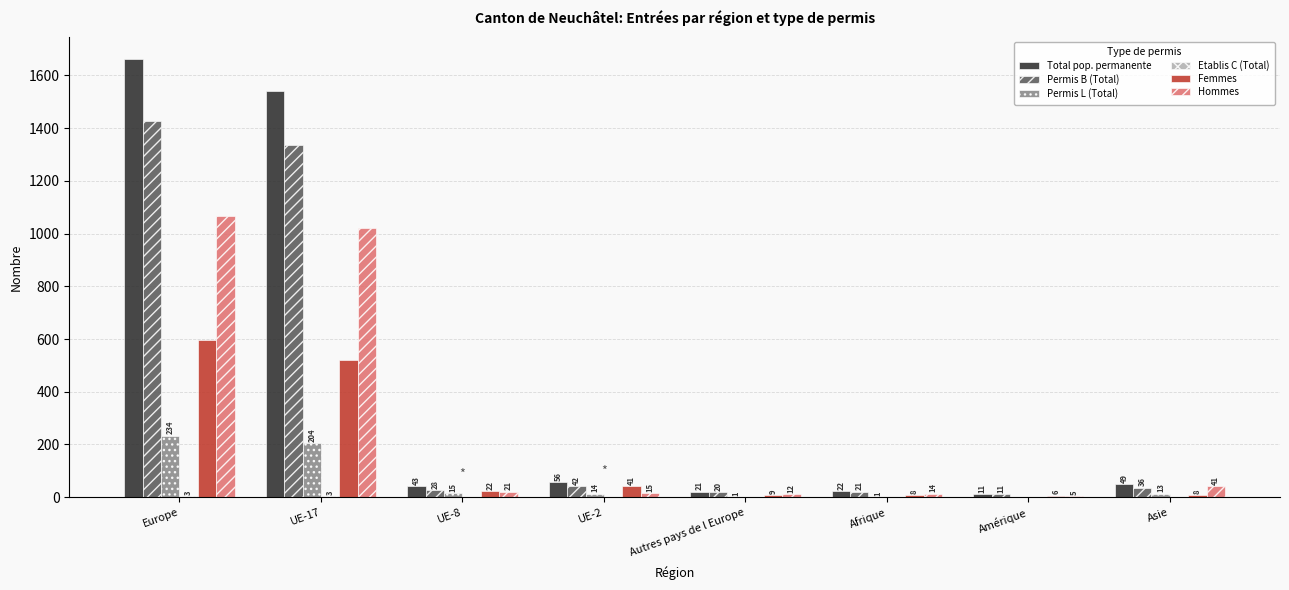

Which label corresponds to the largest value in the chart?

Europe